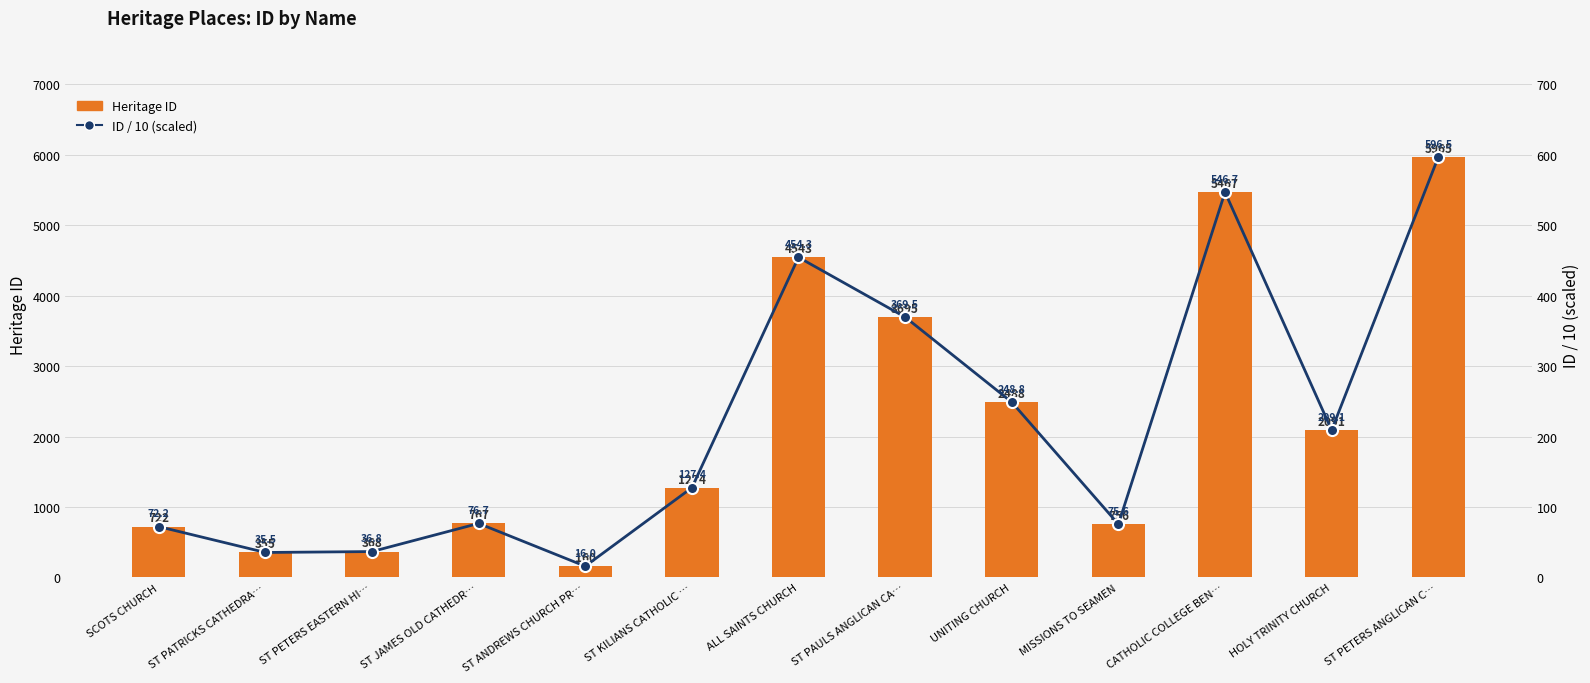

What is the label of the 5th bar from the right?

UNITING CHURCH